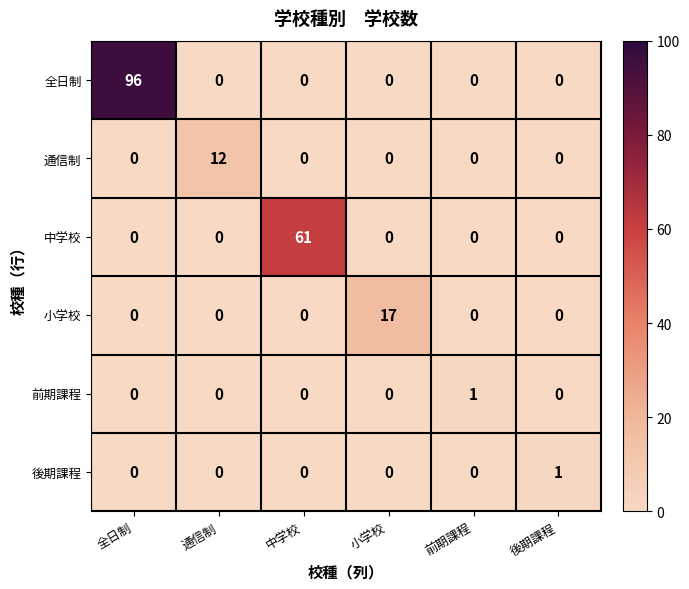

What is the sum of the 全日制 values at 前期課程 and 全日制?

96